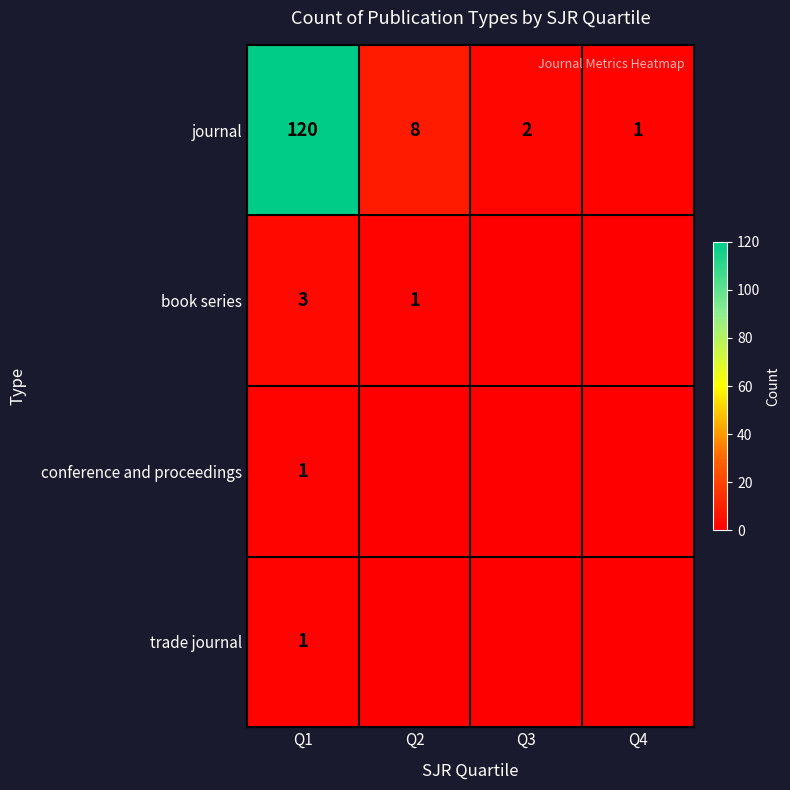

The trade journal series shows 1 at Q1. True or false?

True